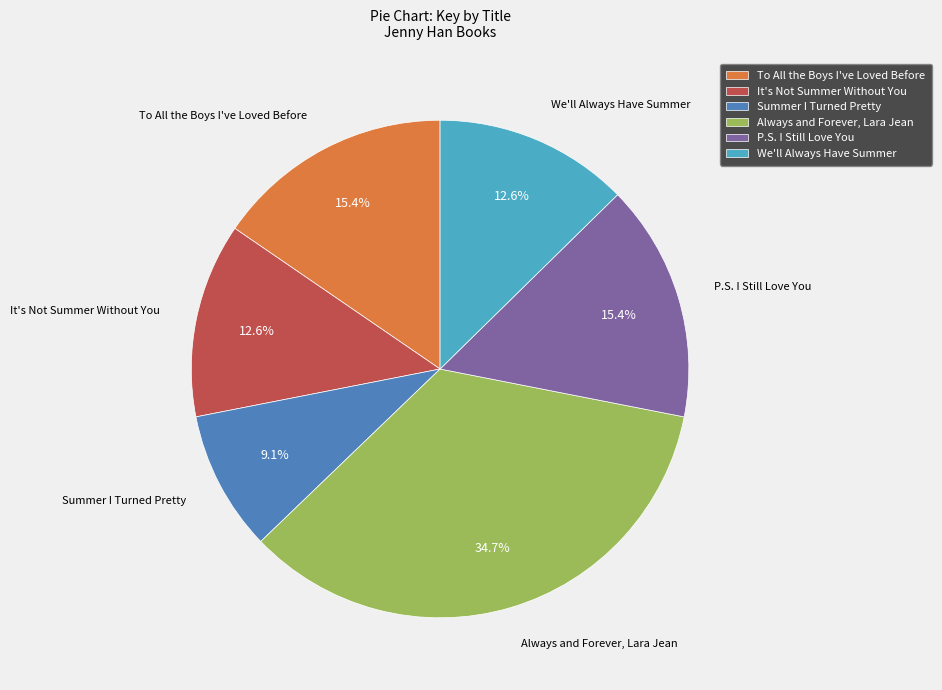

Combined, do Summer I Turned Pretty and Always and Forever, Lara Jean account for over 50%?

No